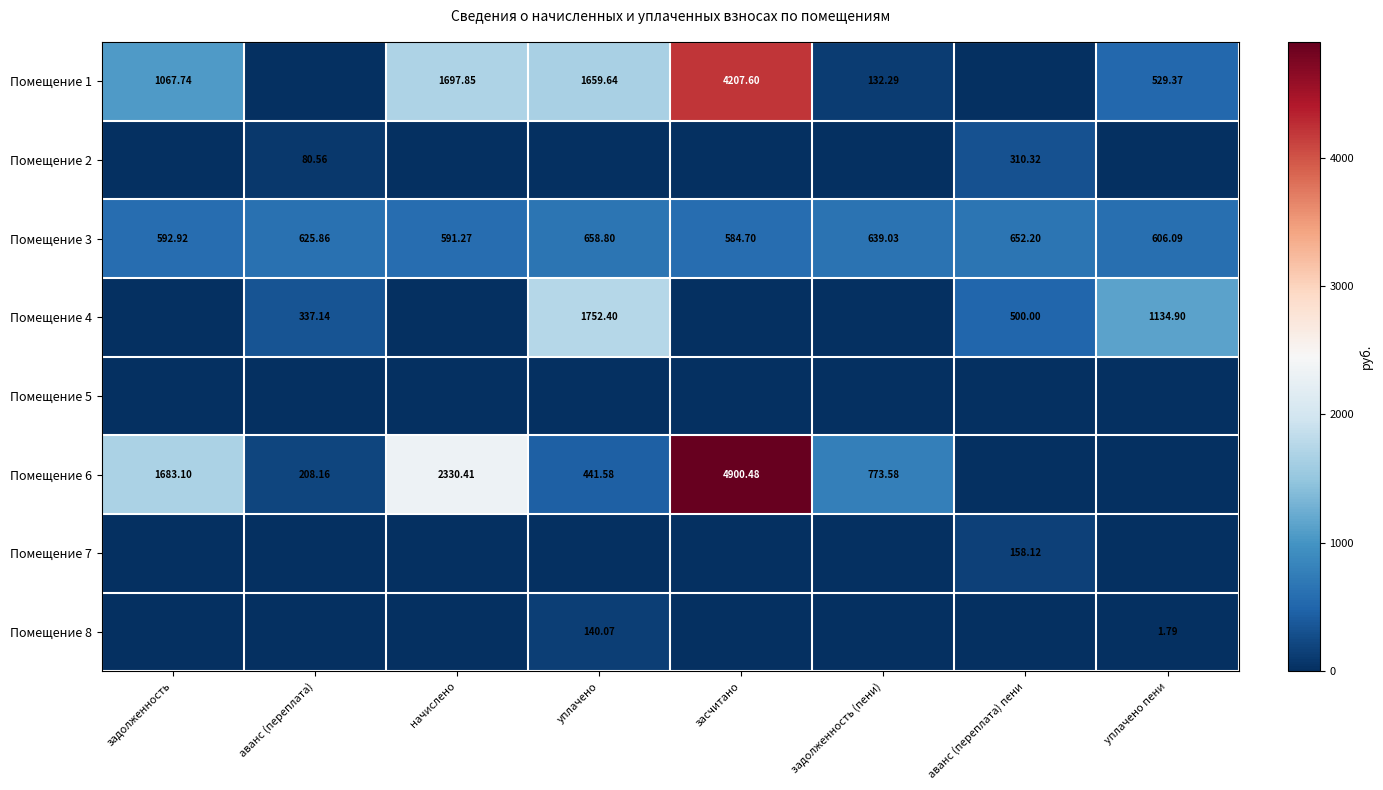

Where is Помещение 3 nearest to the value 621?

аванс (переплата)